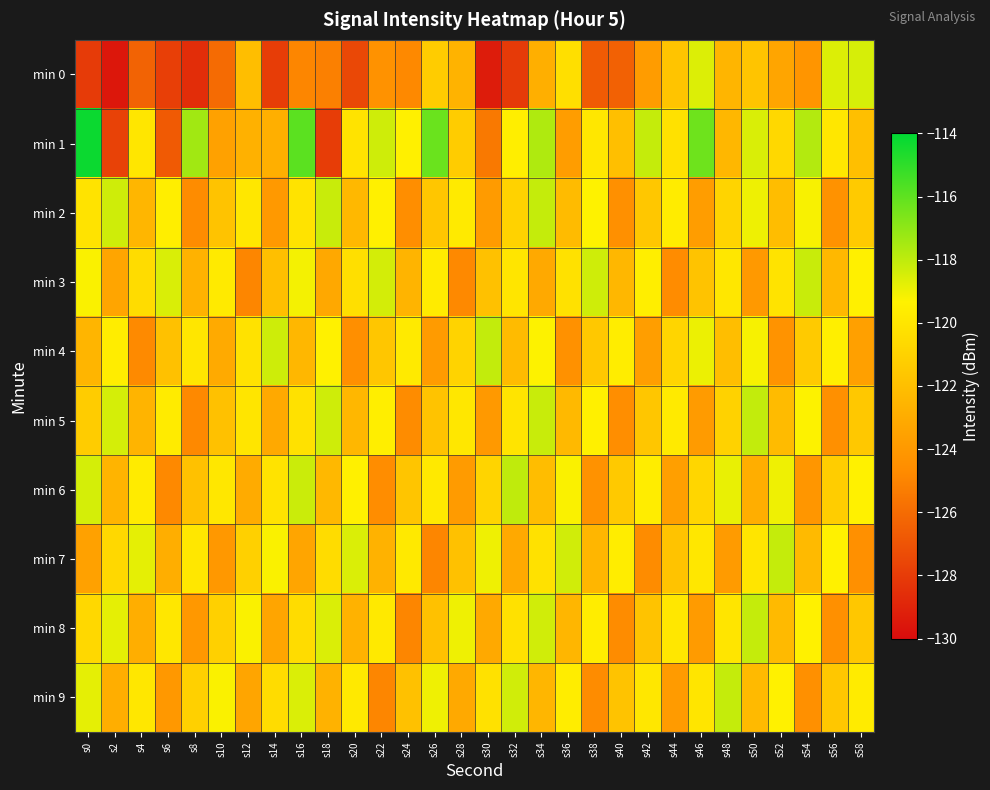

What is the total value across all series at s12?

-1216.4